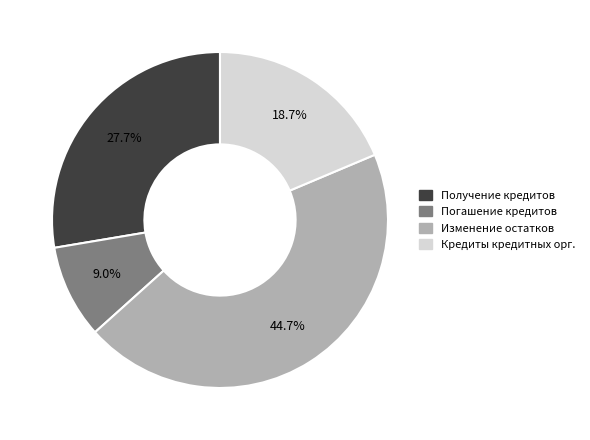

Is there any slice that represents more than half of the pie?

No